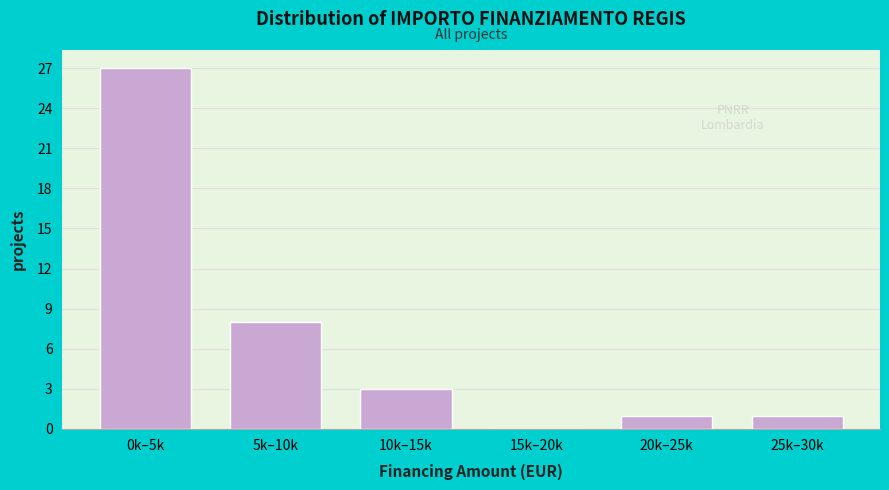

Reading right to left, transcribe all the data shown in this chart.

25k–30k=1	20k–25k=1	15k–20k=0	10k–15k=3	5k–10k=8	0k–5k=27